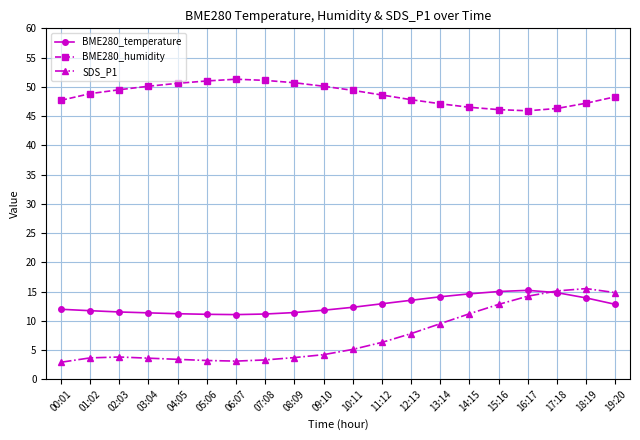

What are all the series names shown in the legend?

BME280_temperature, BME280_humidity, SDS_P1